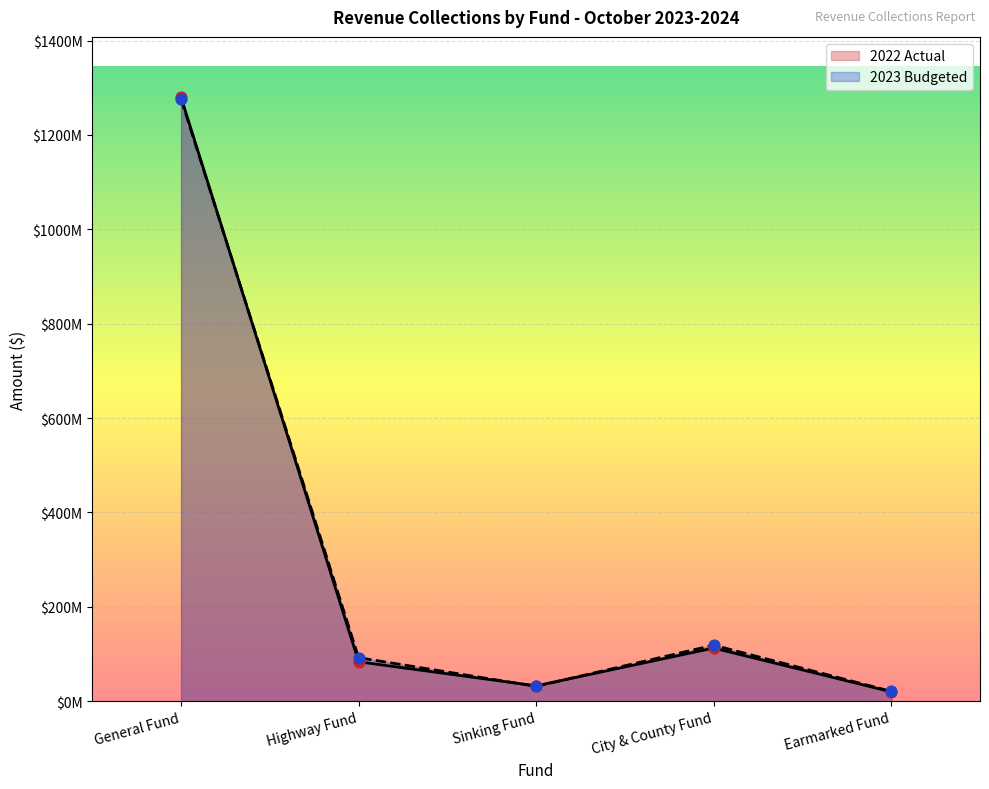

Is the value of 2023 Budgeted at Highway Fund greater than the value of 2022 Actual at Earmarked Fund?

Yes